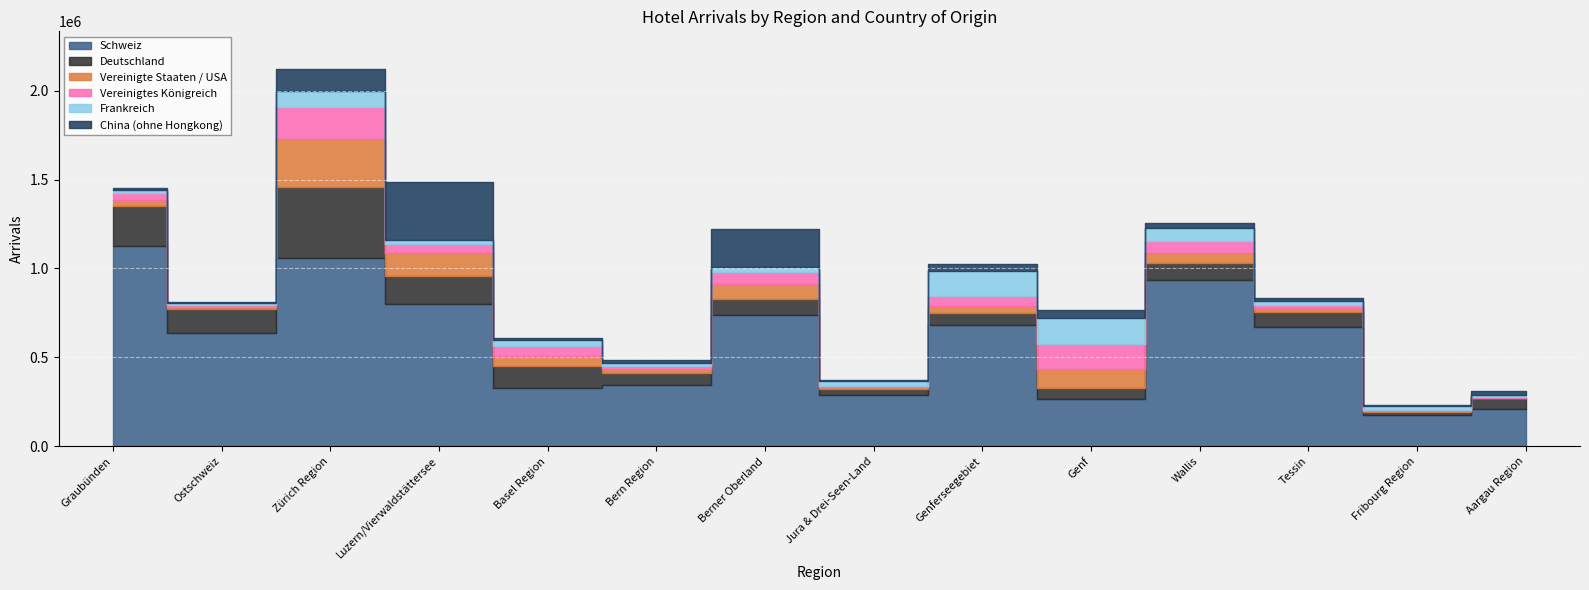

Rank the series at Ostschweiz from lowest to highest value.

China (ohne Hongkong), Vereinigtes Königreich, Vereinigte Staaten / USA, Frankreich, Deutschland, Schweiz